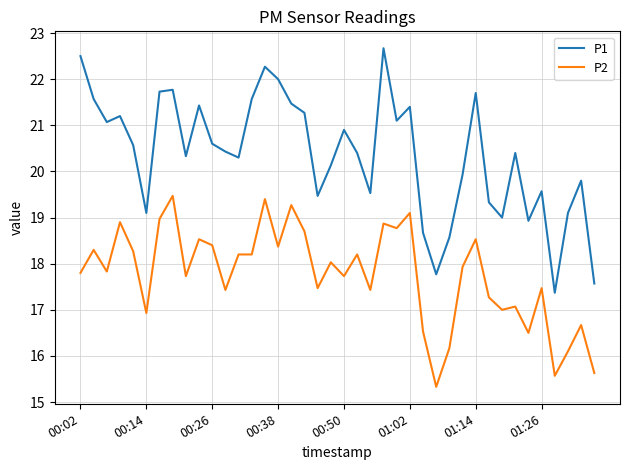

What is the minimum value for P2?

15.3